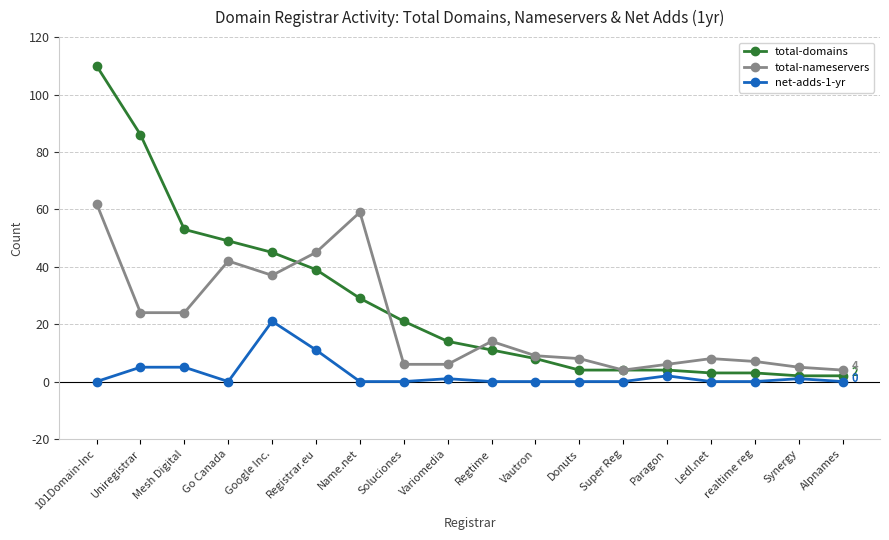

The value of net-adds-1-yr at realtime reg is 6. True or false?

False